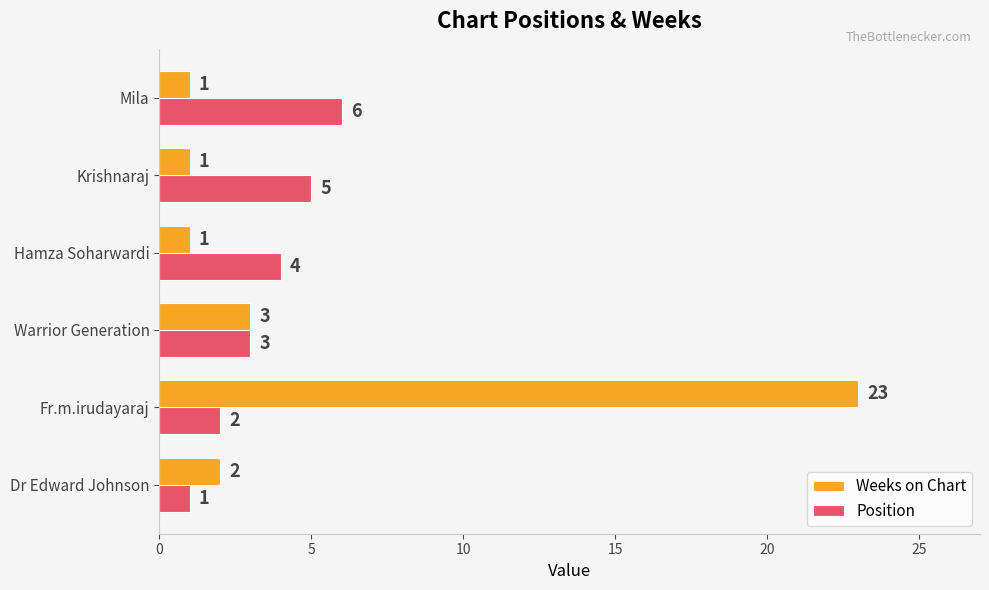

What is the maximum value for Position?

6